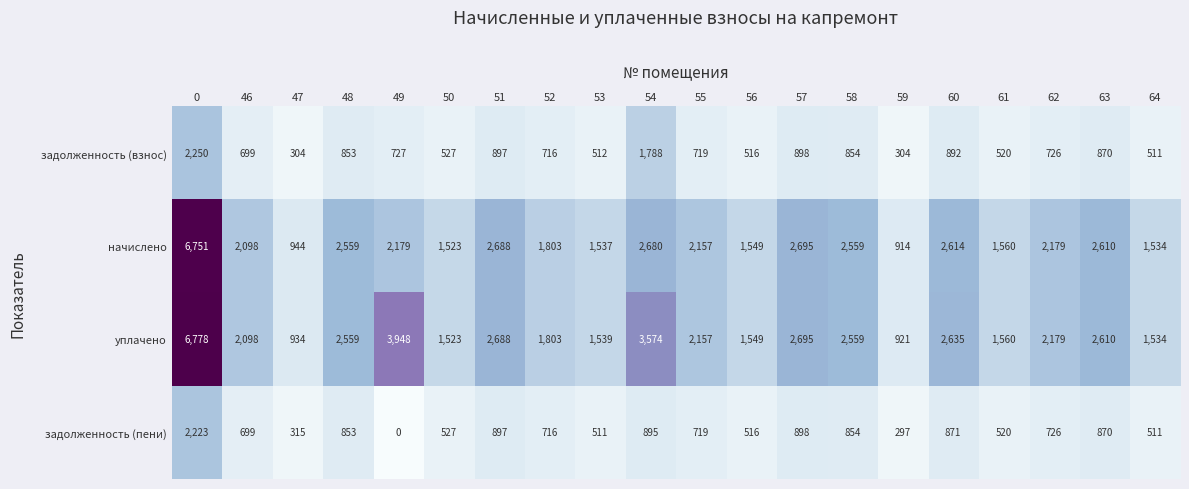

How many categories are shown in the chart?

20